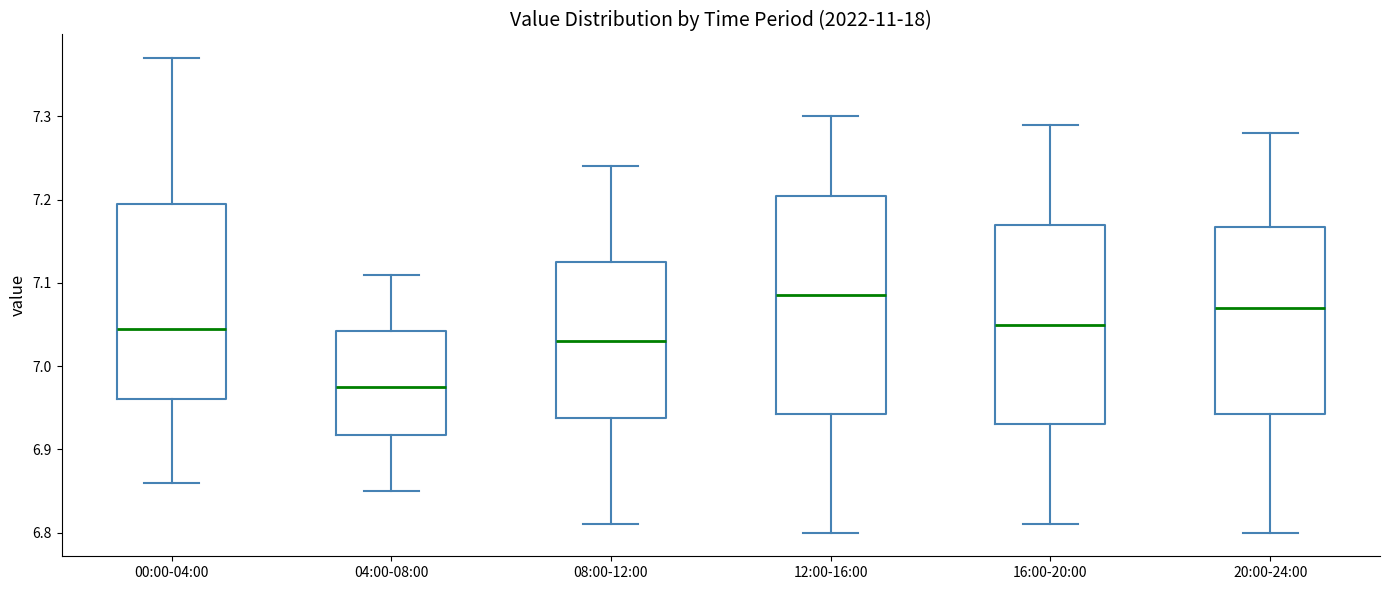

Which box has the lowest median line?

04:00-08:00